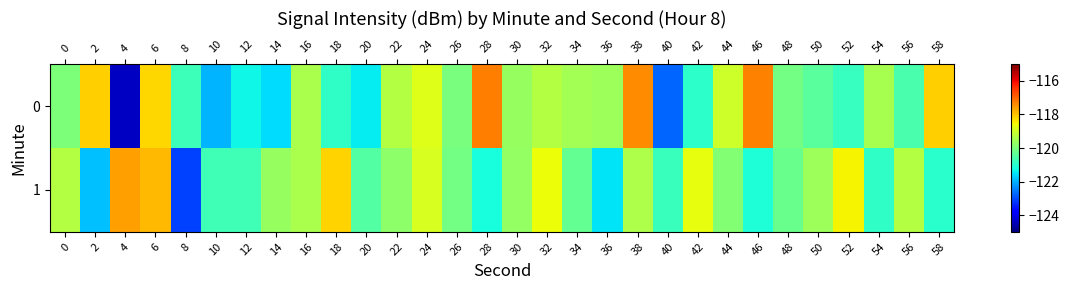

Reading left to right, list all the values displayed in this chart.

0: 0=-120.0	2=-118.1	4=-124.4	6=-118.2	8=-120.7	10=-122.0	12=-121.3	14=-121.6	16=-119.4	18=-120.9	20=-121.4	22=-119.3	24=-118.8	26=-120.0	28=-117.3	30=-119.6	32=-119.3	34=-119.5	36=-119.6	38=-117.4	40=-122.8	42=-121.0	44=-119.0	46=-117.3	48=-120.1	50=-120.4	52=-120.8	54=-119.5	56=-120.6	58=-118.1
1: 0=-119.3	2=-121.8	4=-117.6	6=-117.9	8=-123.1	10=-120.7	12=-120.7	14=-119.7	16=-119.4	18=-118.1	20=-120.5	22=-119.8	24=-118.9	26=-120.1	28=-121.2	30=-119.7	32=-118.6	34=-120.3	36=-121.5	38=-119.4	40=-120.8	42=-118.7	44=-119.9	46=-121.1	48=-120.2	50=-119.6	52=-118.5	54=-120.9	56=-119.3	58=-121.0